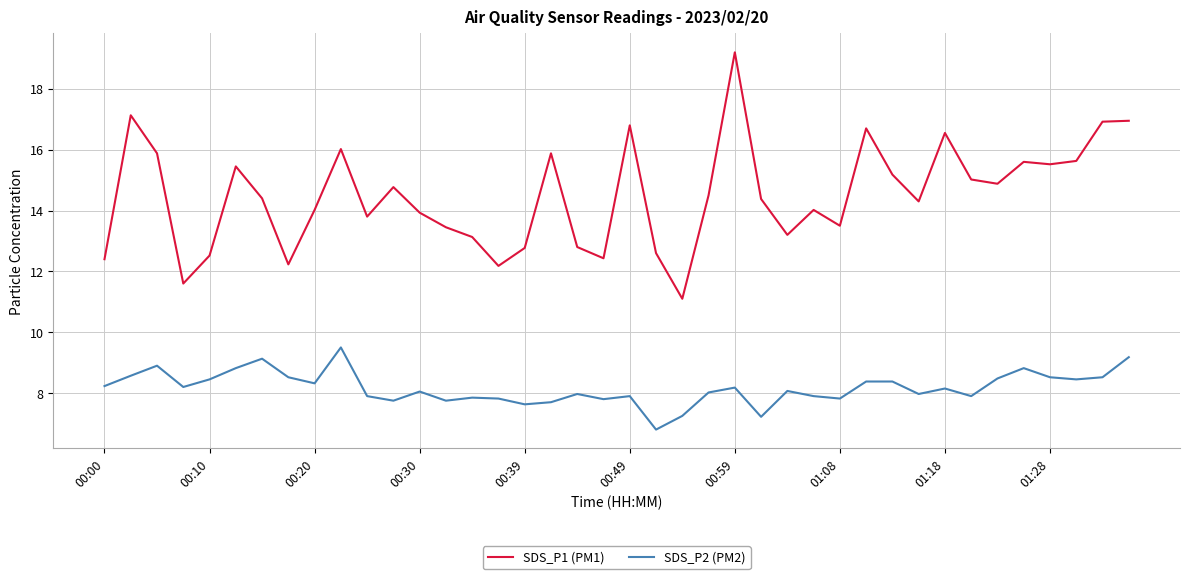

What is the lowest value of the SDS_P2 (PM2) series?

6.8